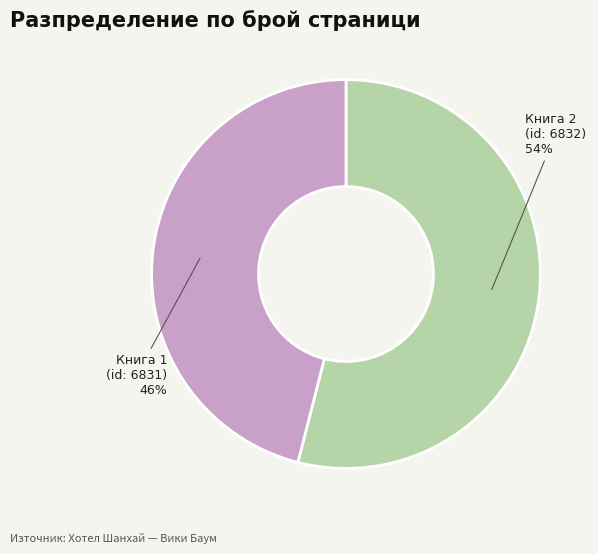

To the nearest percent, what is the average slice percentage?

50%